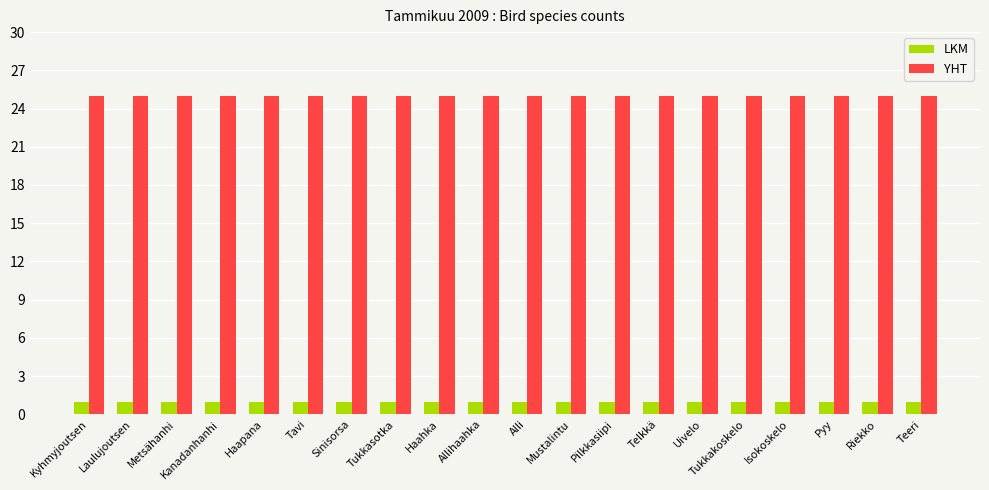

What is the total value across all series at Haahka?

26